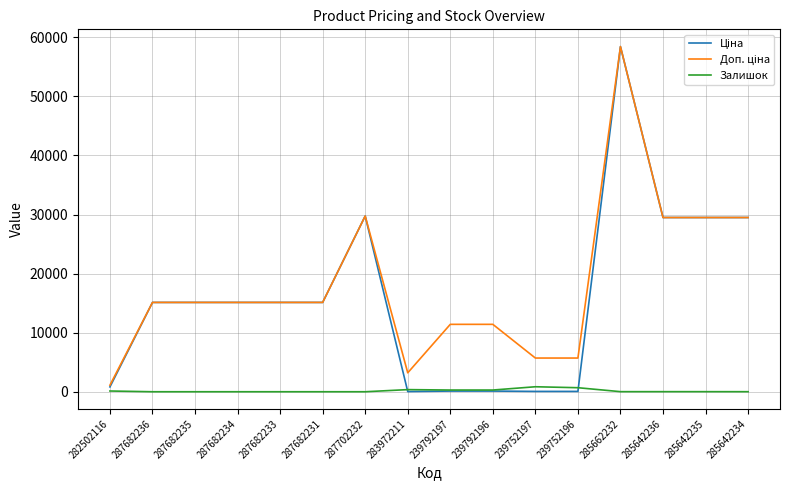

What is the maximum value shown in the chart?

58426.5